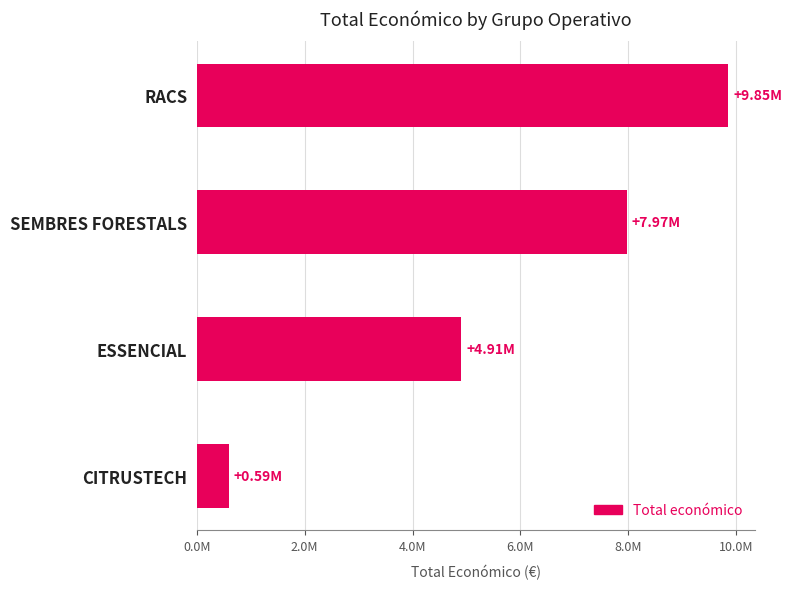

Which category has the lowest value across all series?

CITRUSTECH